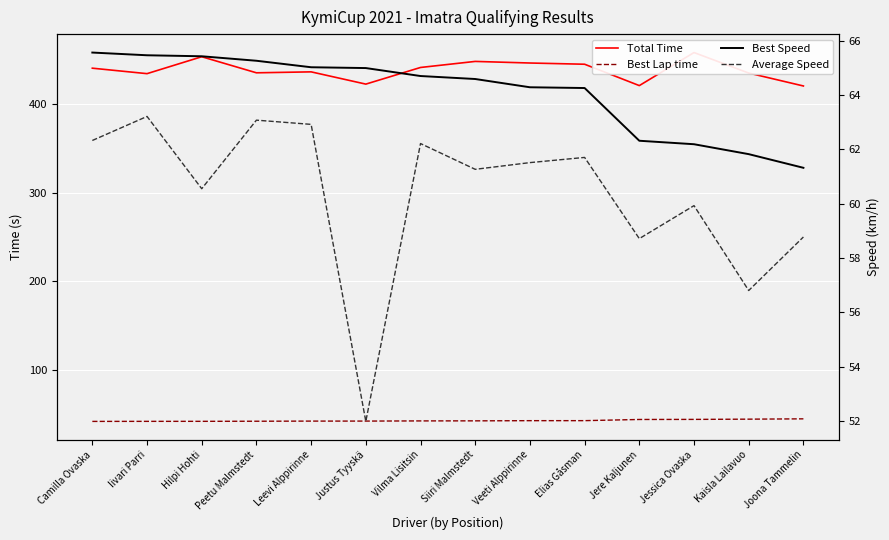

Which has a higher value, Leevi Alppirinne or Joona Tammelin?

Leevi Alppirinne